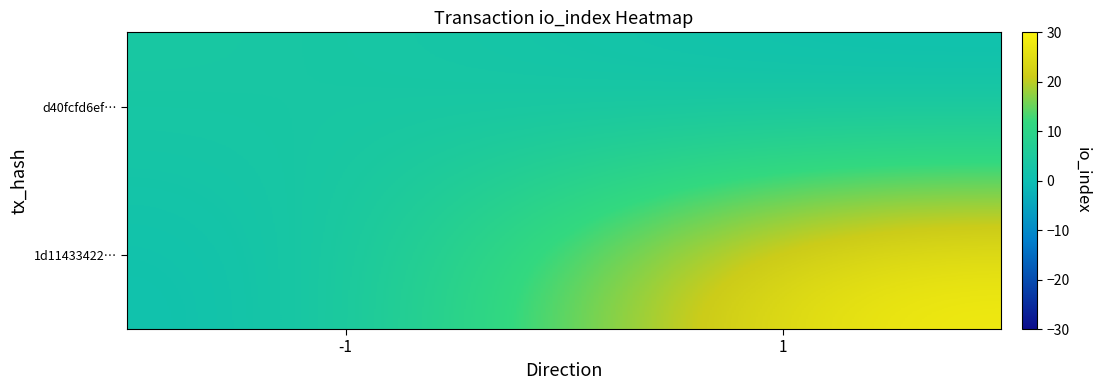

Reading right to left, extract all data points from this chart.

d40fcfd6ef…: 1=0	-1=4
1d11433422…: 1=30	-1=0